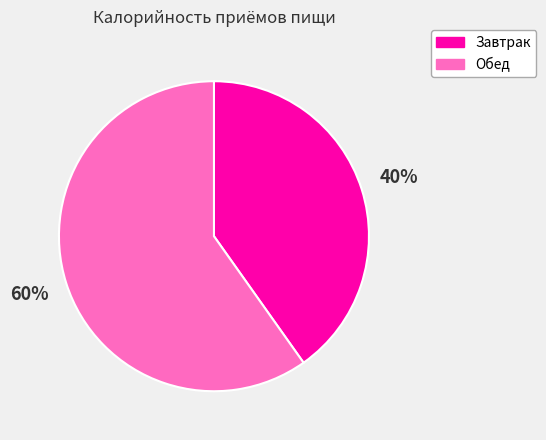

To the nearest percent, what is the difference between the Обед and Завтрак slice percentages?

20%